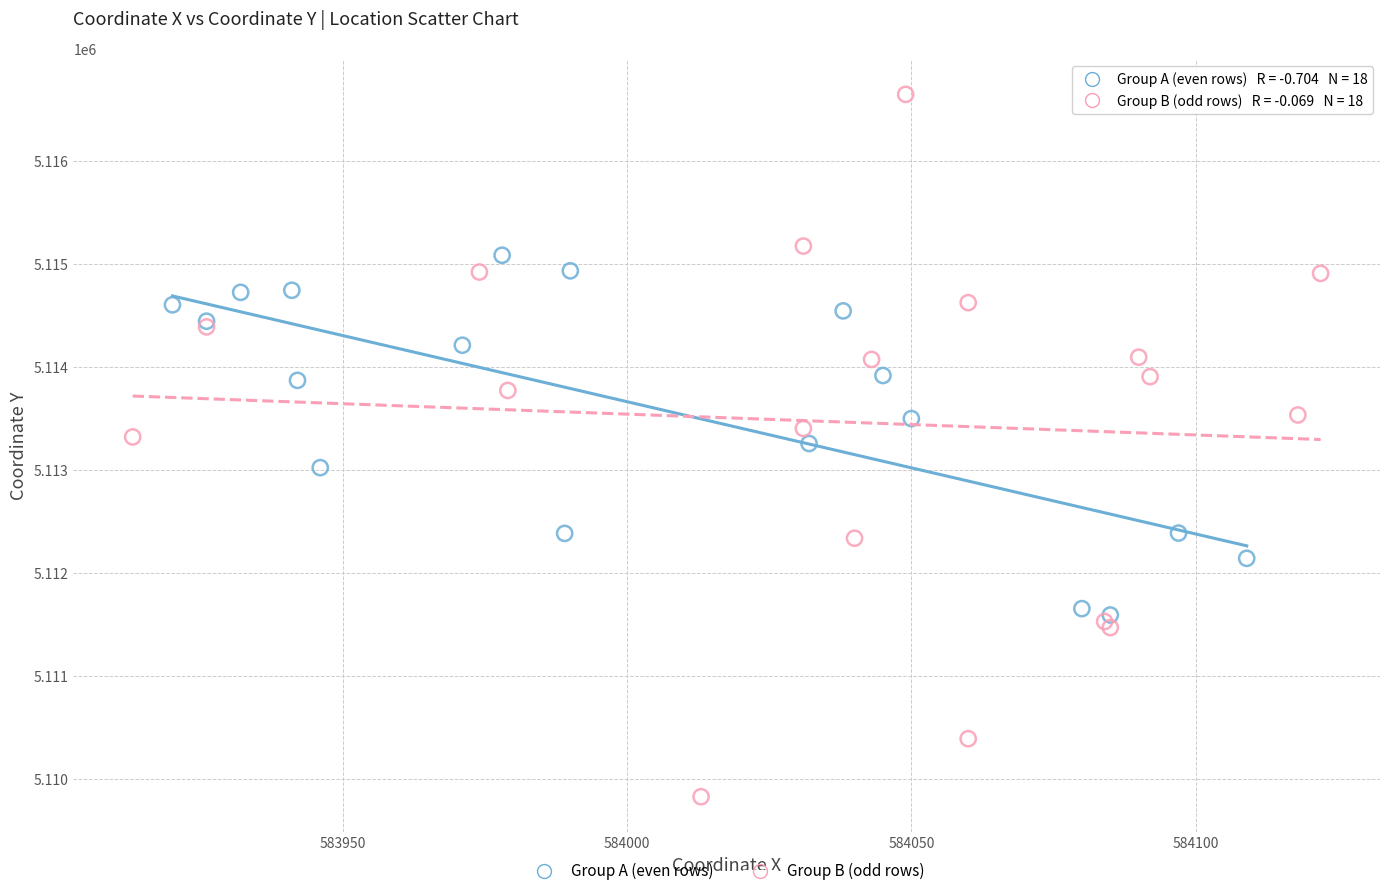

What are all the series names shown in the legend?

Group A (even rows), Group B (odd rows)